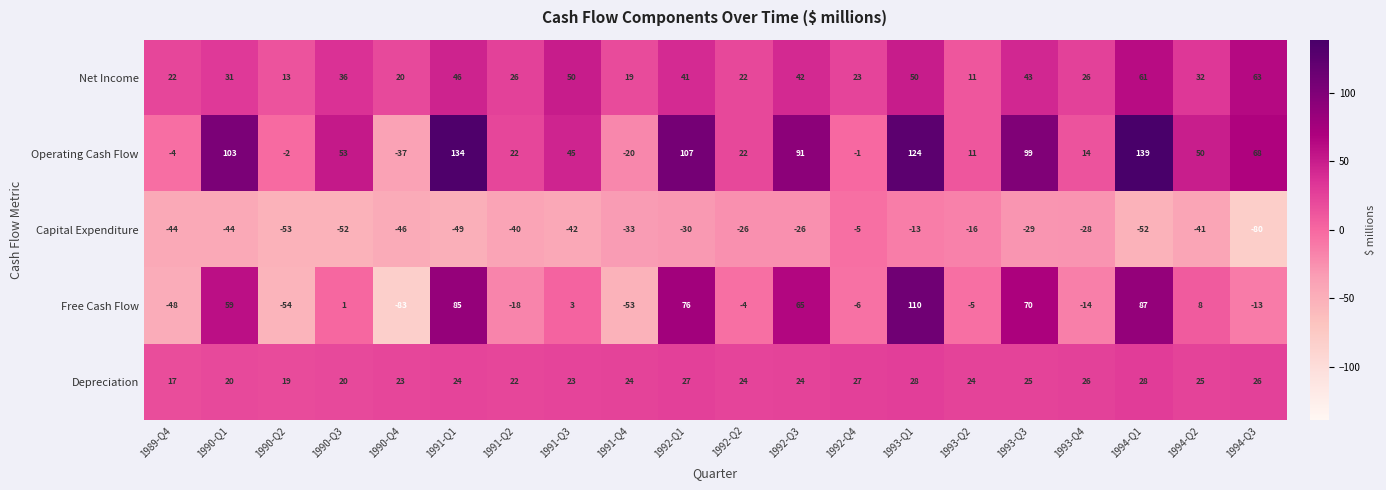

Which series changed the most between 1990-Q2 and 1991-Q2?

Free Cash Flow